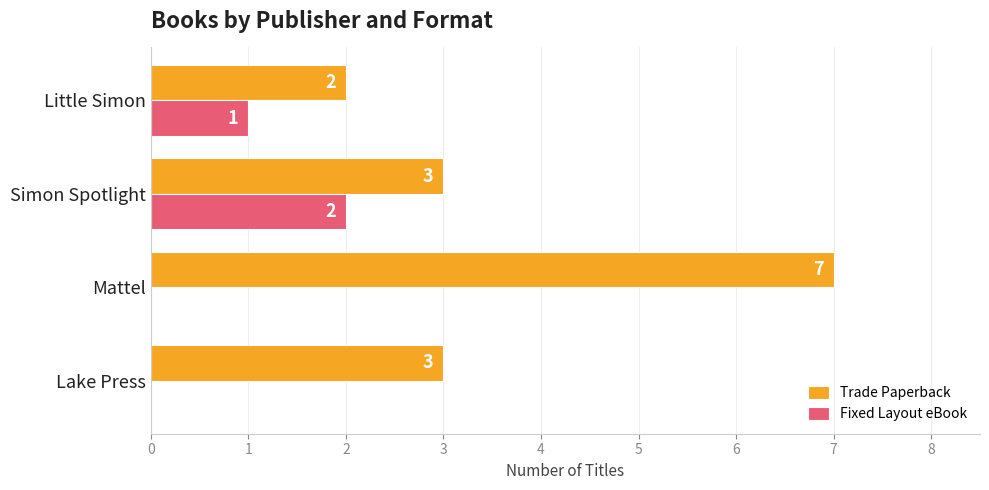

The Trade Paperback series shows 3 at Lake Press. True or false?

True